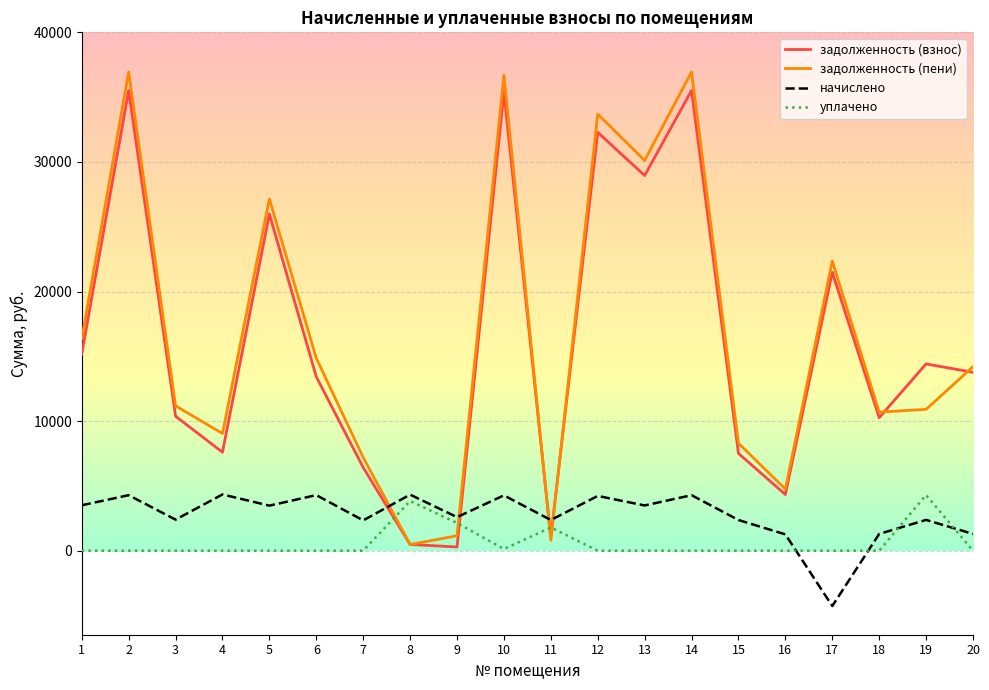

How many values in the начислено series are below 3477?

10